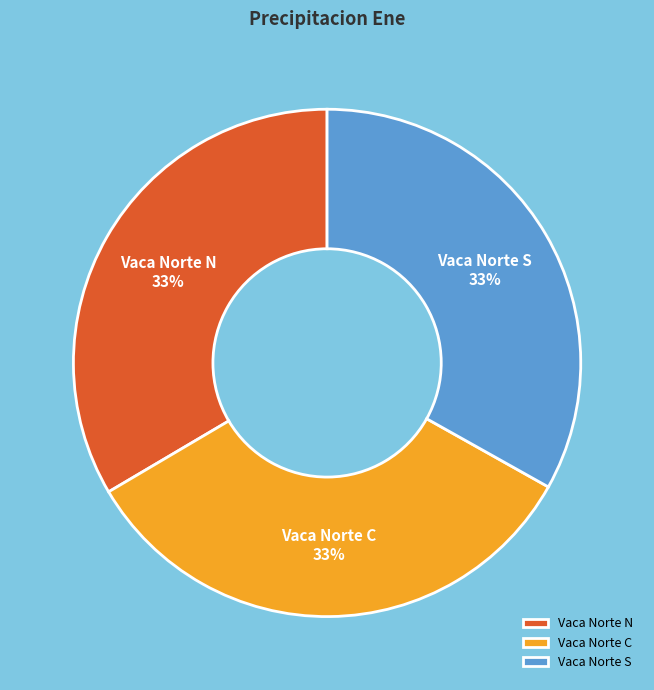

What is the ratio of the value at Vaca Norte N to the value at Vaca Norte S?

1.0